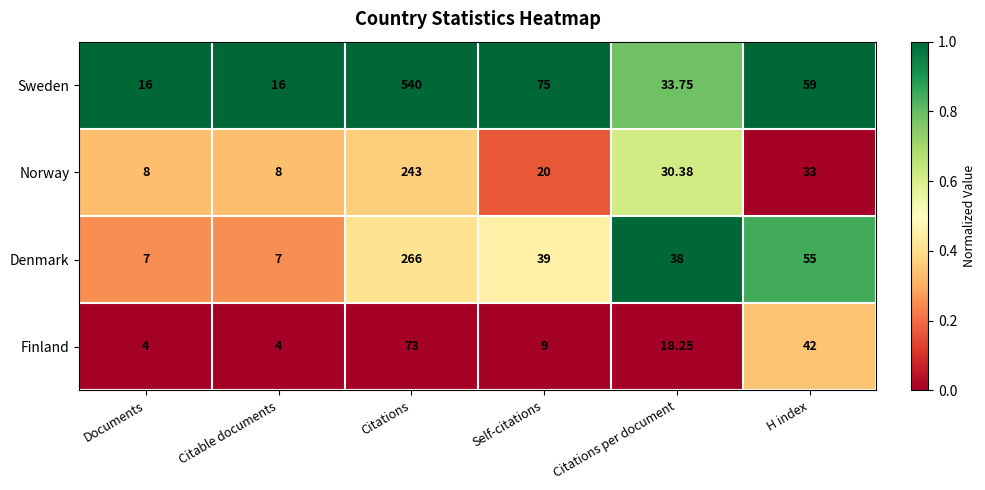

Which category has the highest value in the Sweden series?

Citations